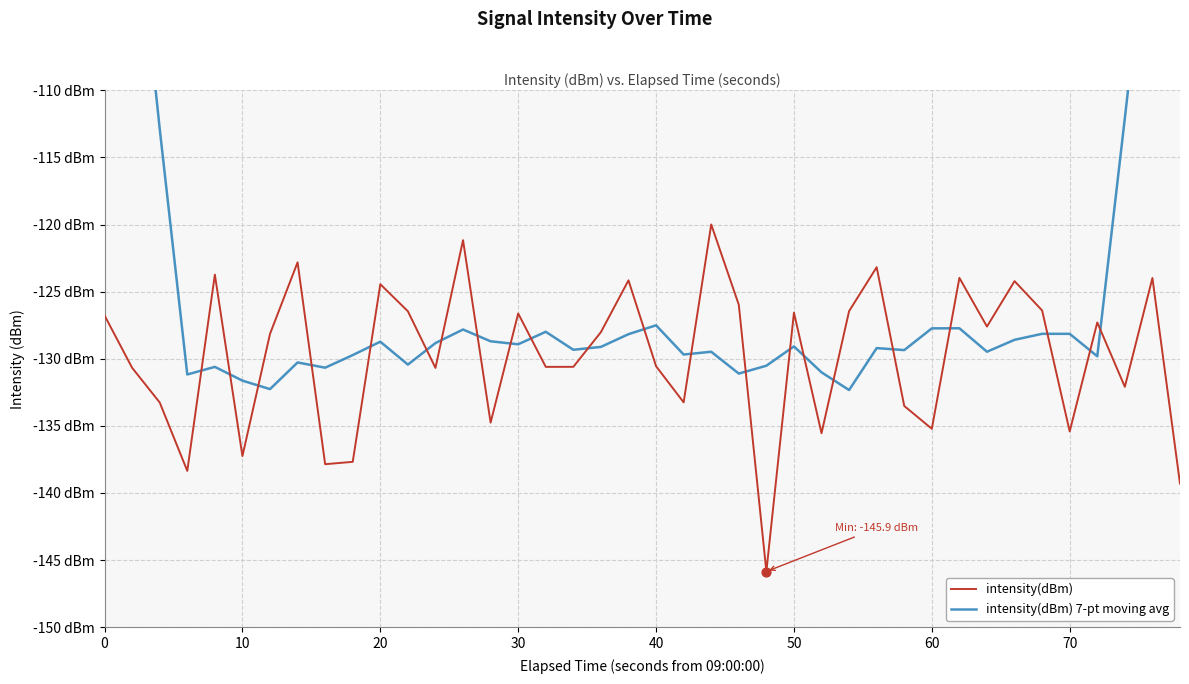

At how many categories does at least one series exceed -125?

15